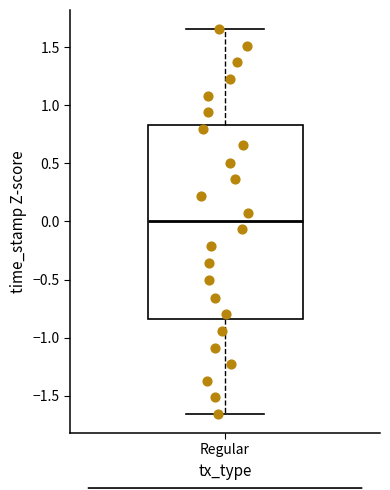

Transcribe this box plot: give where the median line is, the range the box spans, and where the two whiskers end, as read against the y-axis. The values are not printed on the chart, so give them approximately, as read against the axis.

median 0.00, box -0.85 to 0.85, whiskers -1.65 to 1.65